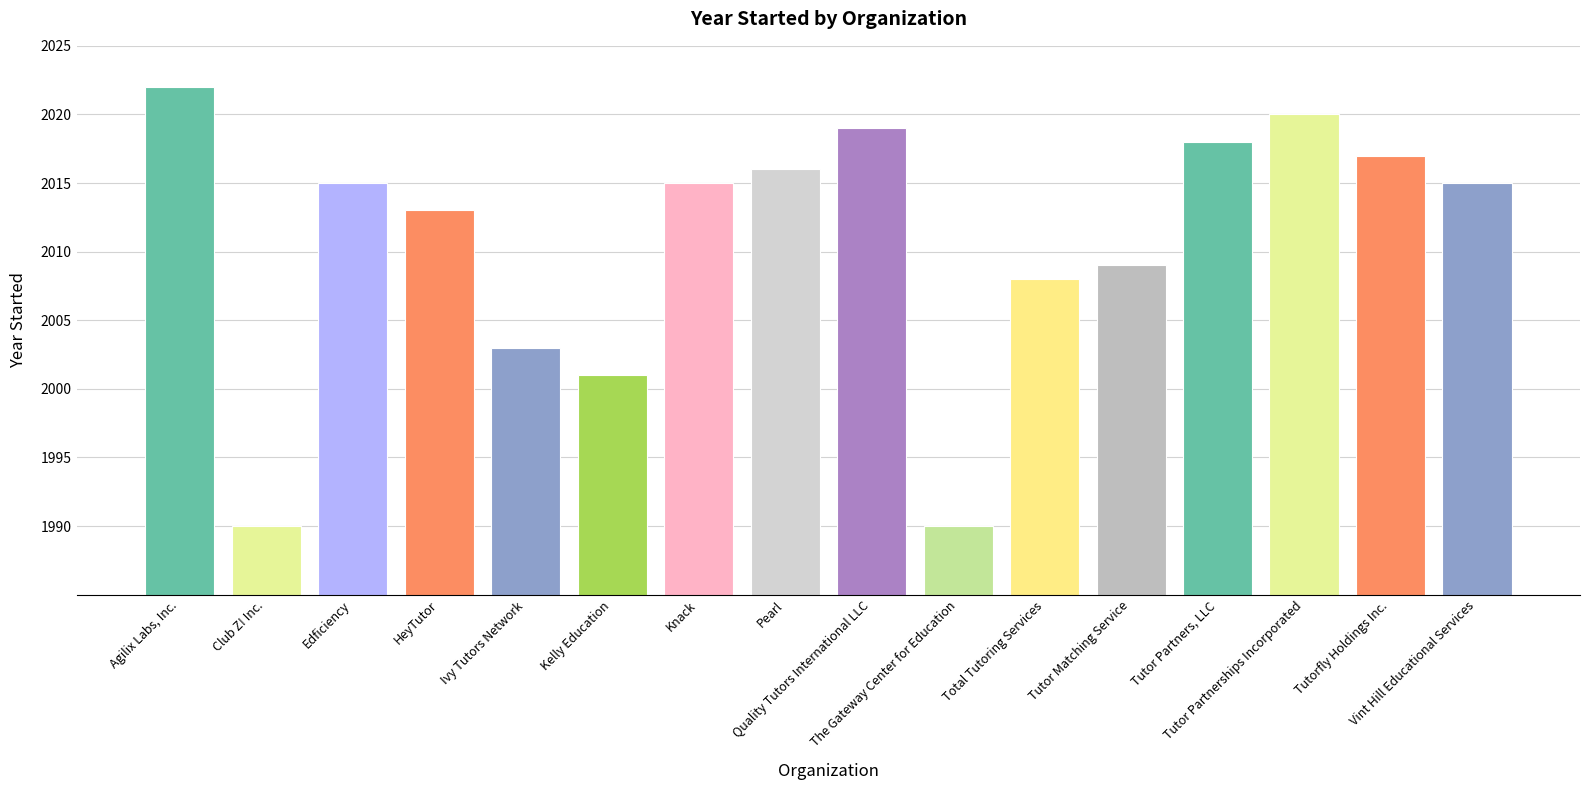

What position from the right is Tutor Partners, LLC?

4